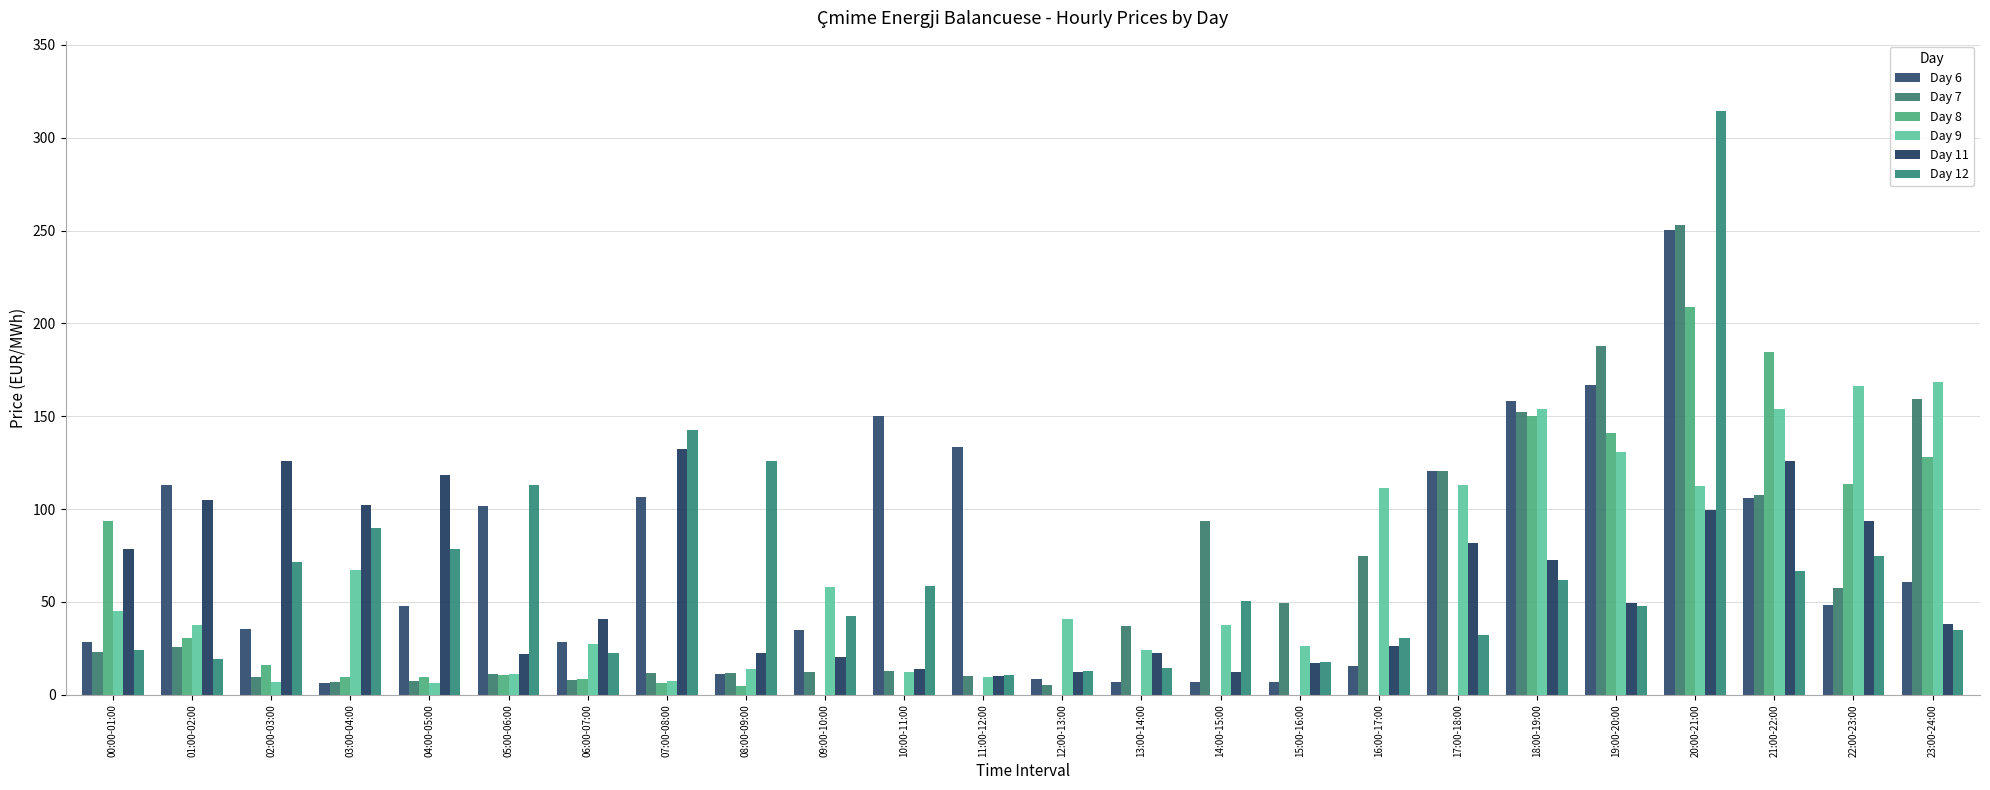

What is the label of the 10th bar from the right?

14:00-15:00